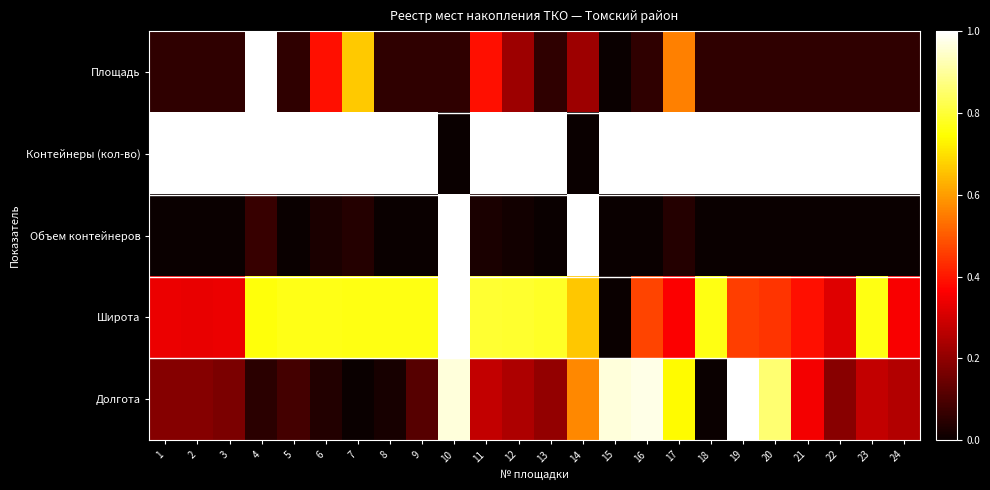

What is the total value across all series at 15?

2.0